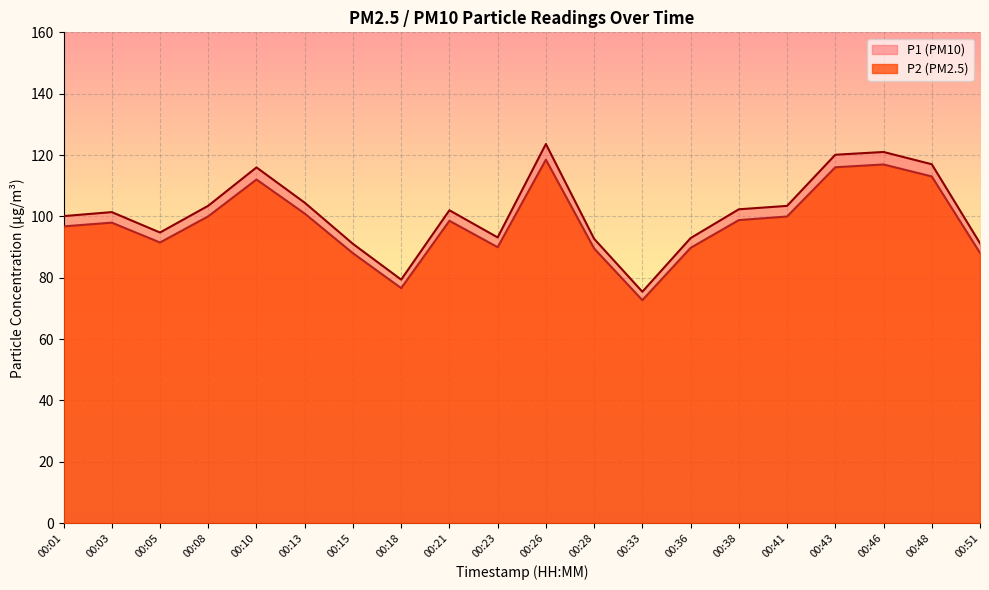

What is the difference between the highest and lowest values at 00:48?

4.0